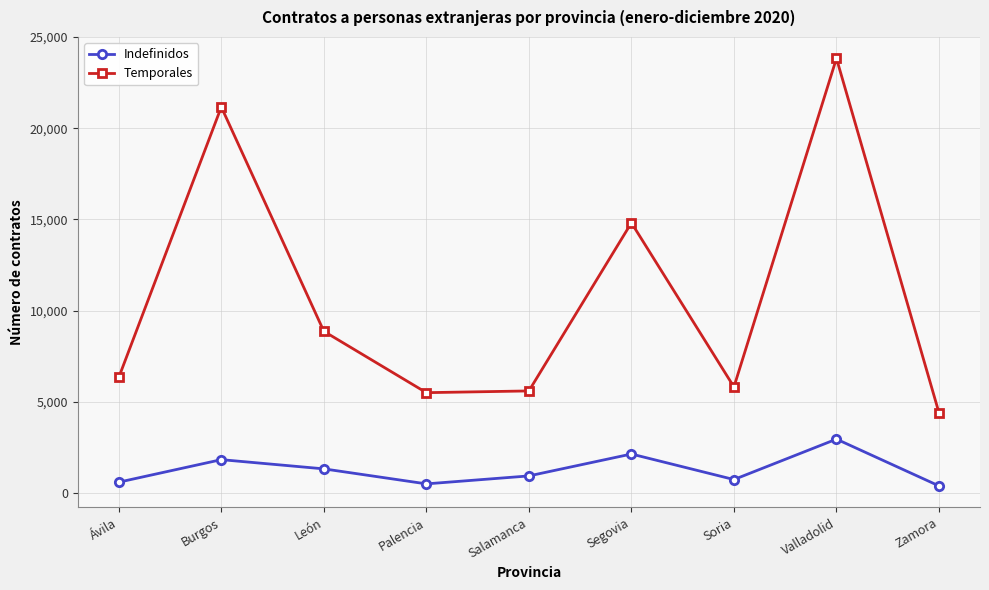

Does the chart display data point markers on the line(s)?

Yes